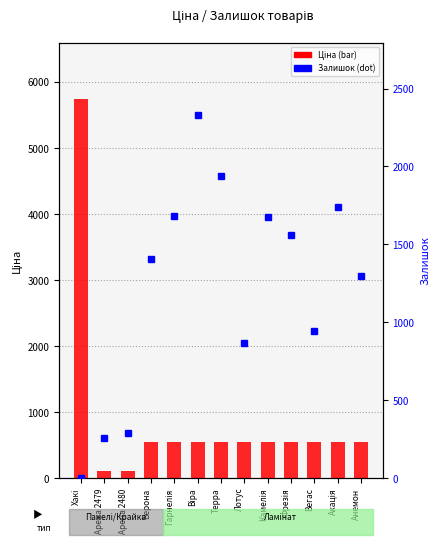

Reading left to right, extract all data points from this chart.

Ціна: Хакі=5736.9	Арена 2479=115.4	Арена 2480=115.4	Верона=545.0	Гарнелія=545.0	Віра=545.0	Терра=545.0	Лотус=545.0	Камелія=545.0	Фрезія=545.0	Вегас=545.0	Акація=545.0	Анемон=545.0
Залишок: Хакі=0.0	Арена 2479=260.0	Арена 2480=290.0	Верона=1407.0	Гарнелія=1685.0	Віра=2329.0	Терра=1936.0	Лотус=869.0	Камелія=1679.0	Фрезія=1561.0	Вегас=944.0	Акація=1738.0	Анемон=1295.0